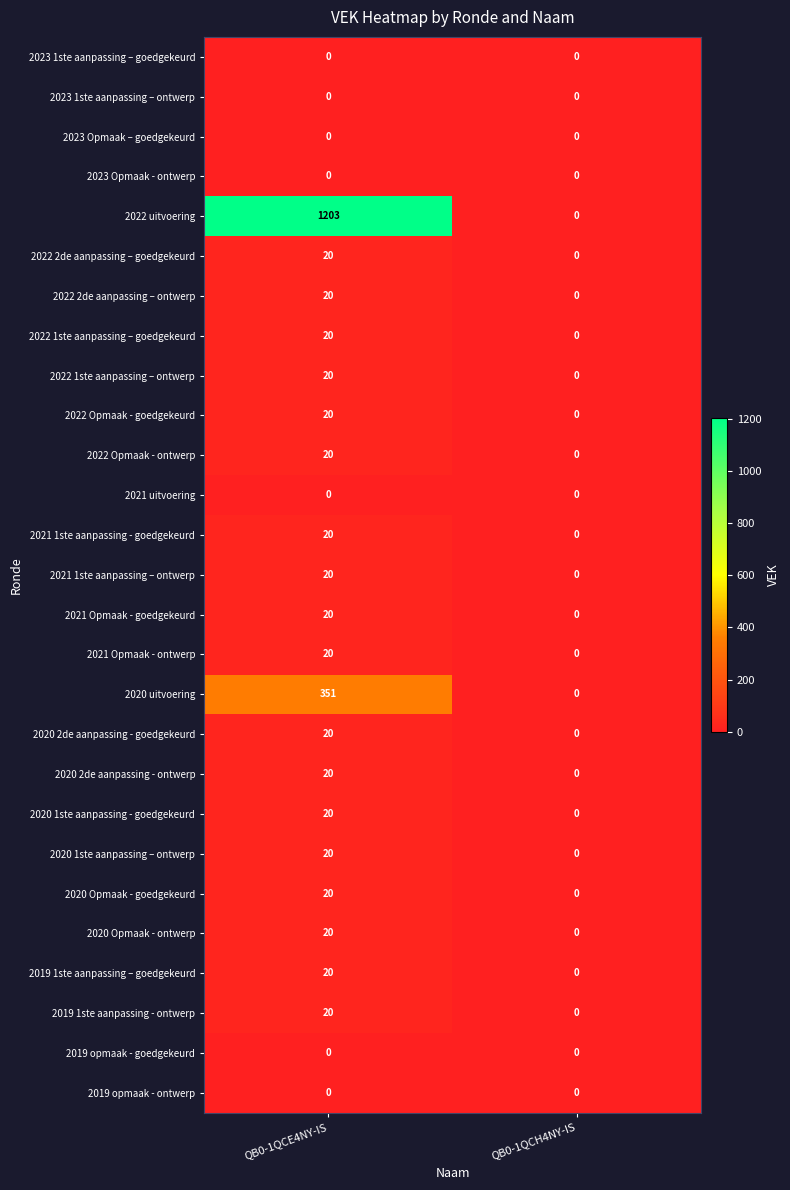

Which series has the widest spread of values?

2022 uitvoering